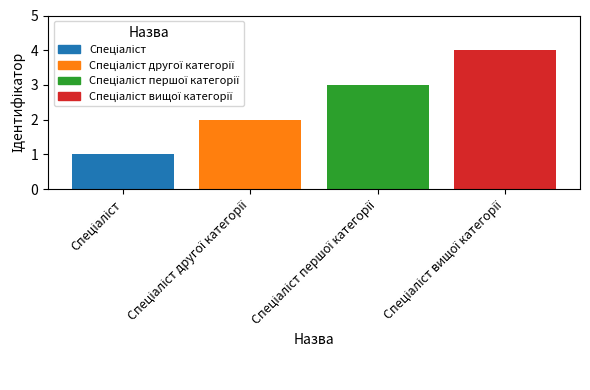

What is the maximum value shown in the chart?

4